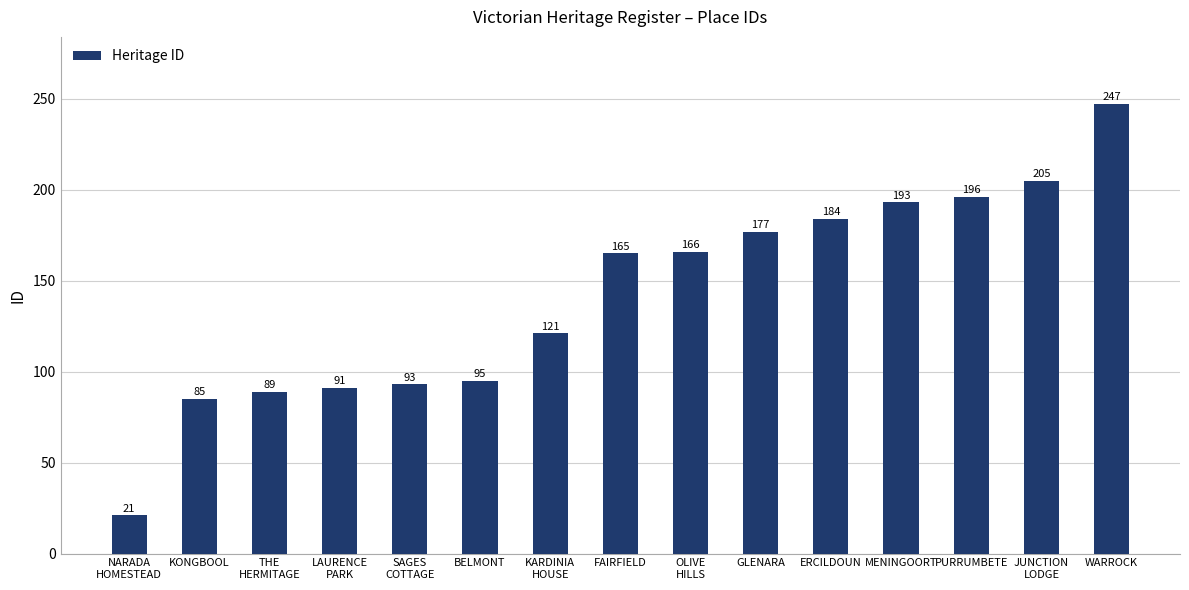

Count the number of categories in the chart.

15